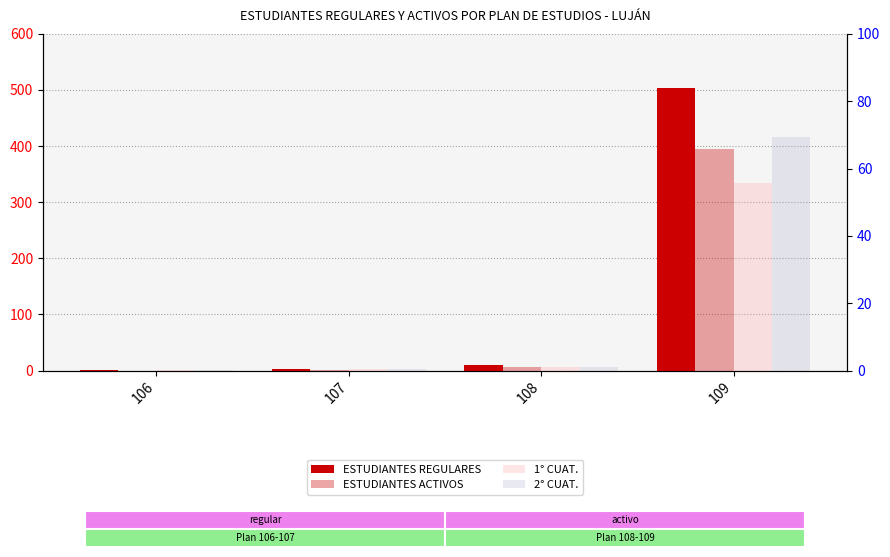

What is the difference between the maximum and minimum values in the ESTUDIANTES REGULARES series?

503